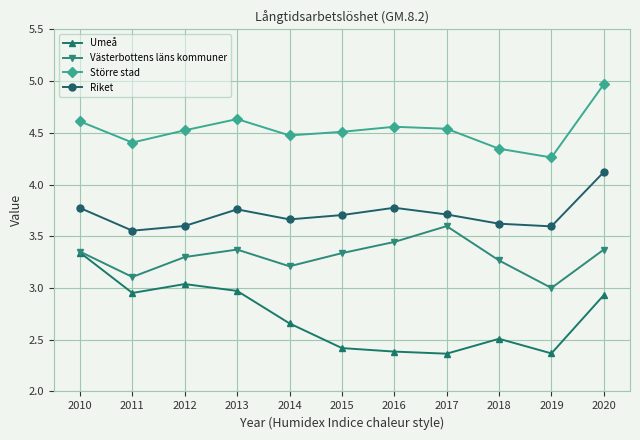

Which series changed the most between 2012 and 2016?

Umeå